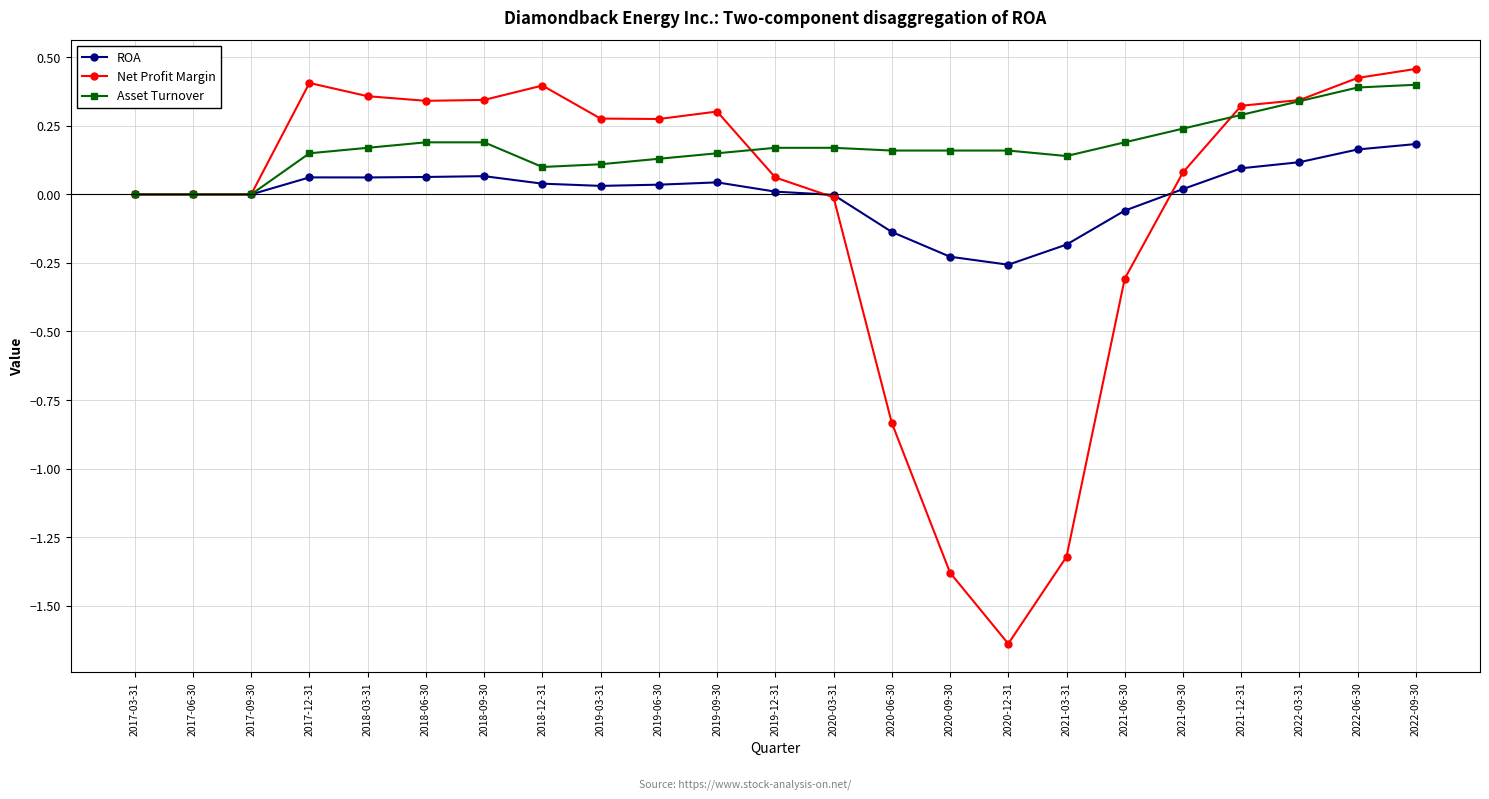

True or false: ROA has more than 0 interior local peaks.

True